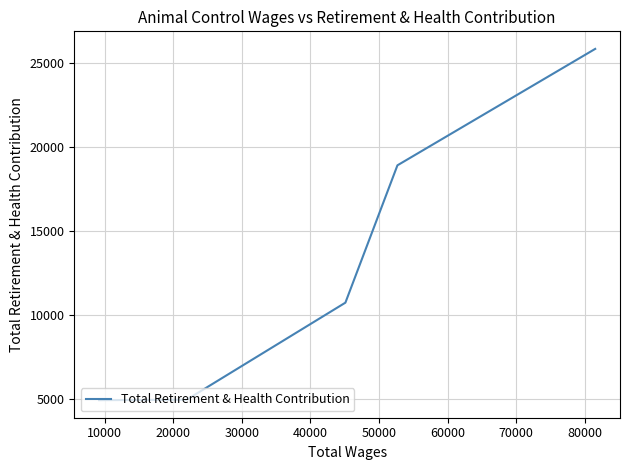

The chart shows a value of 40304 at 0. True or false?

False